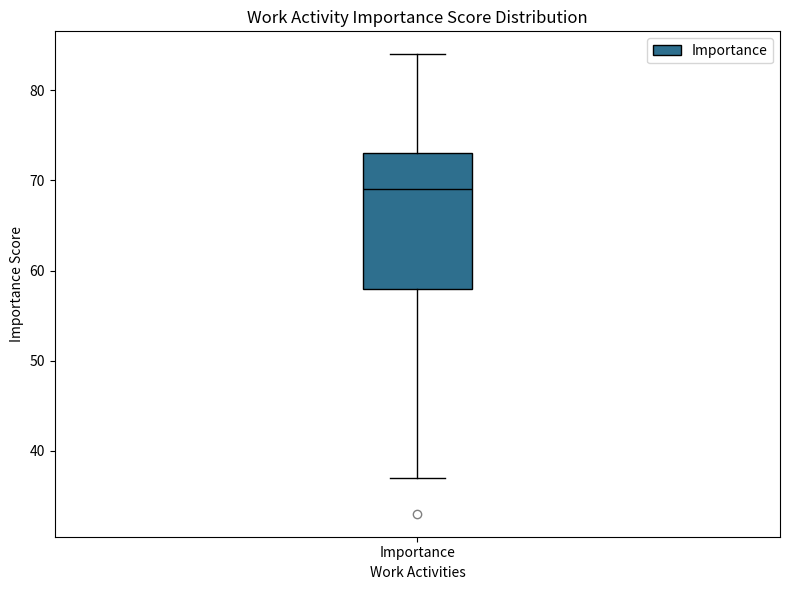

Transcribe this box plot: give where the median line is, the range the box spans, and where the two whiskers end, as read against the y-axis. The values are not printed on the chart, so give them approximately, as read against the axis.

median 69, box 58 to 73, whiskers 37 to 84